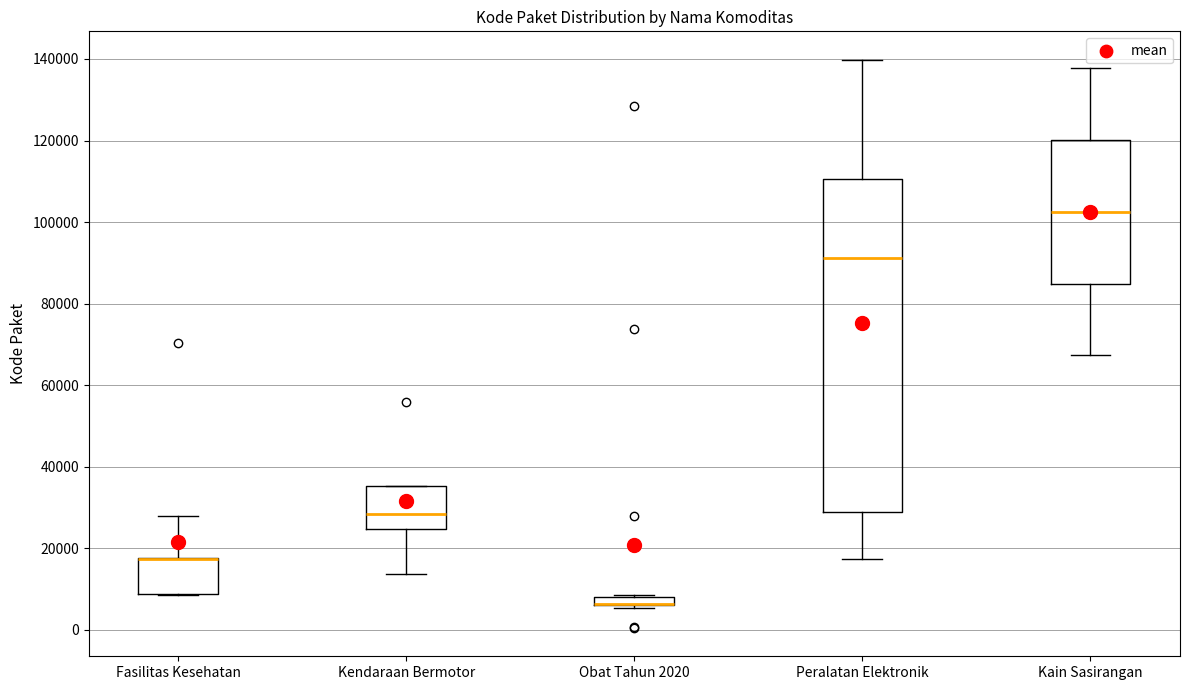

Where is the lower edge of the box for Fasilitas Kesehatan on the y-axis? The values are not printed on the chart, so give them approximately, as read against the axis.

8000